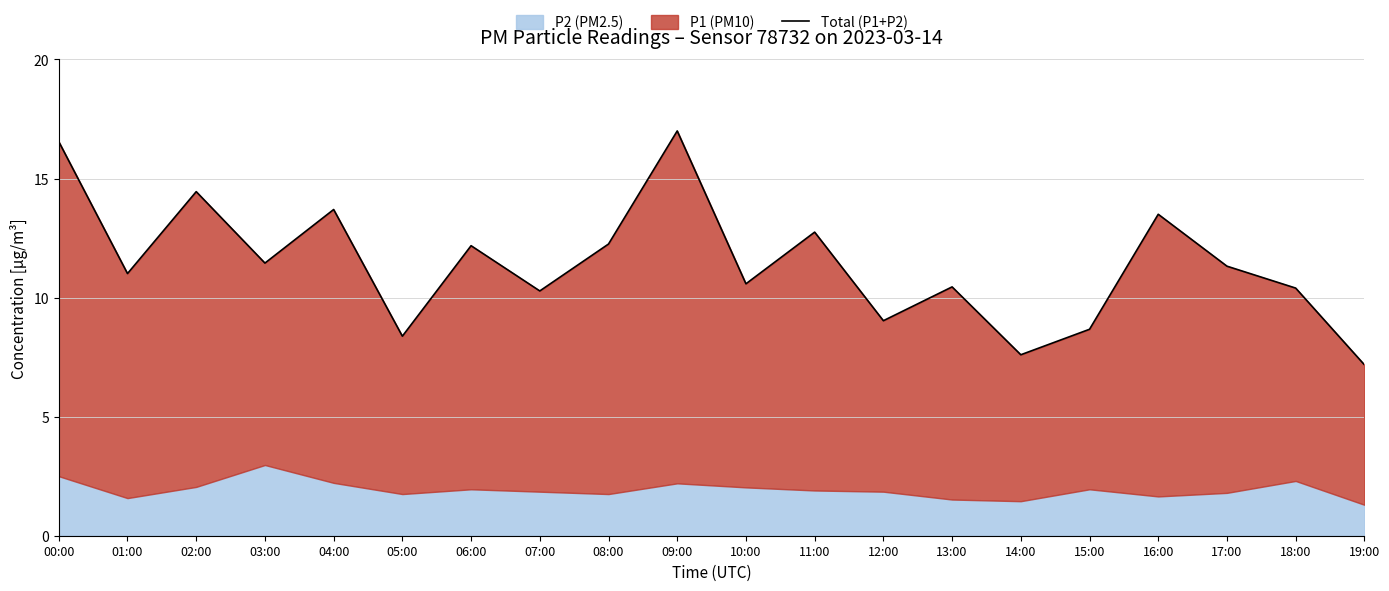

How many values exceed 11?

11